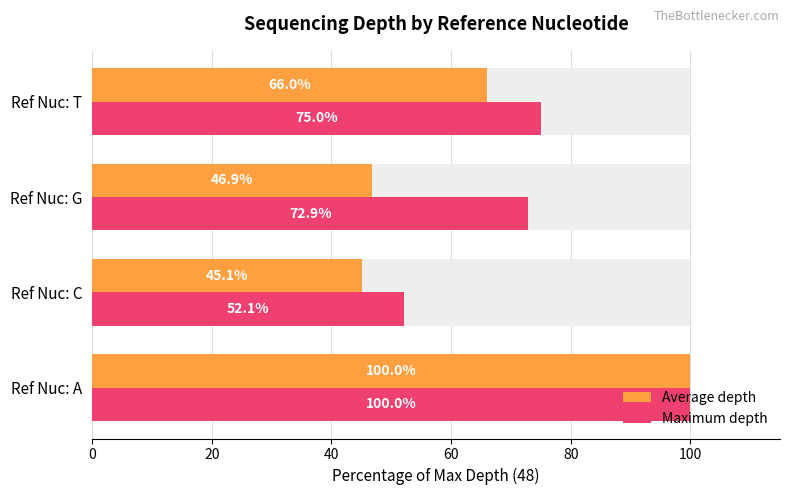

The Average depth series shows 100.0 at Ref Nuc: T. True or false?

False